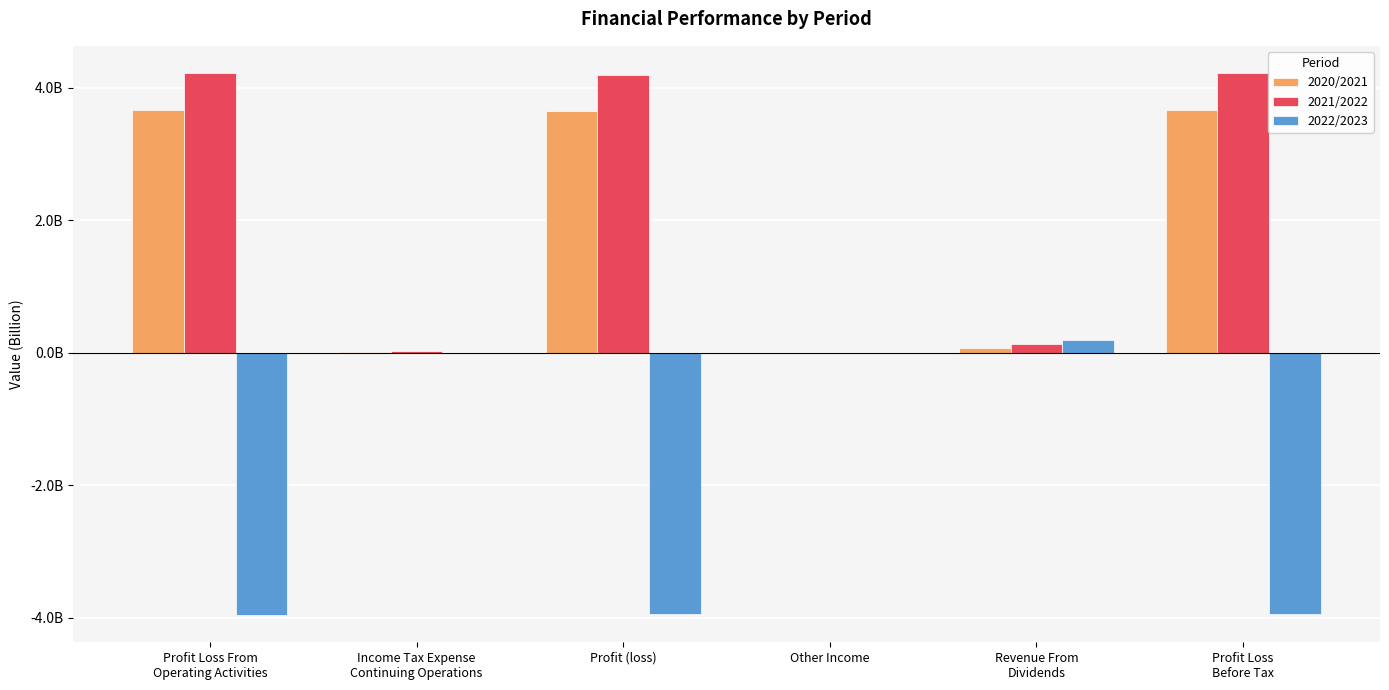

Are the bars grouped side by side (vs. stacked)?

Yes